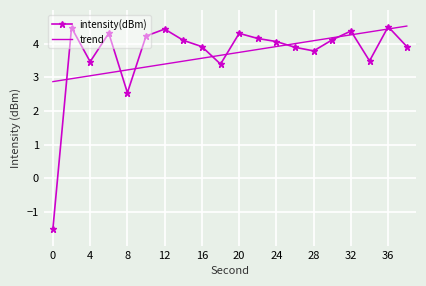

What is the minimum value for intensity(dBm)?

-1.5